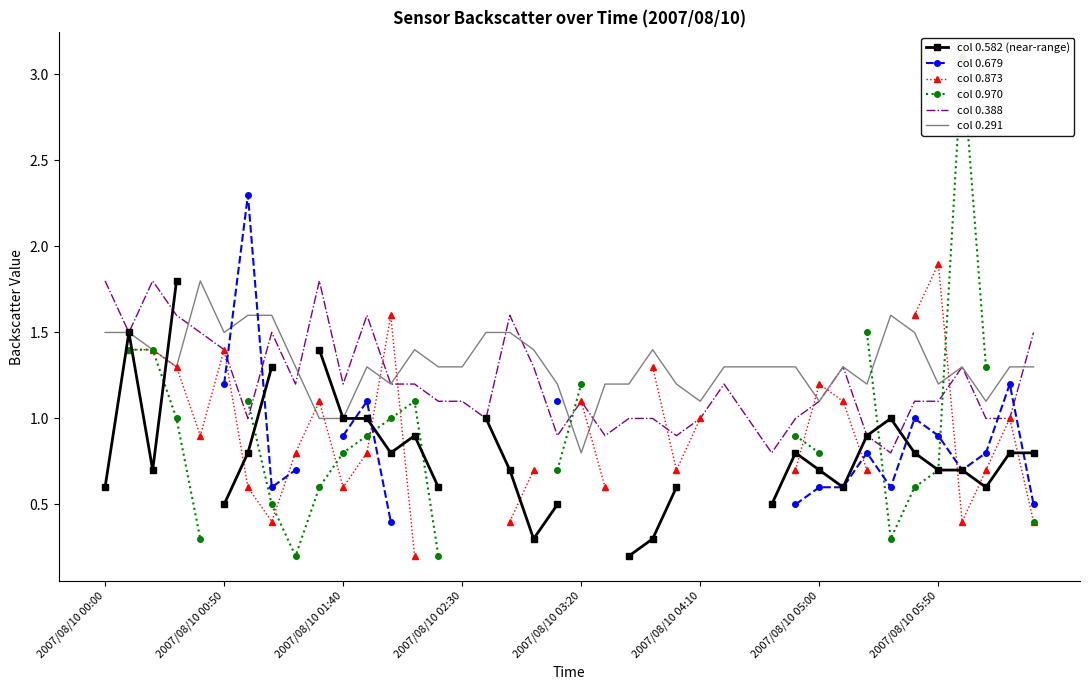

How many lines are shown in the chart?

6